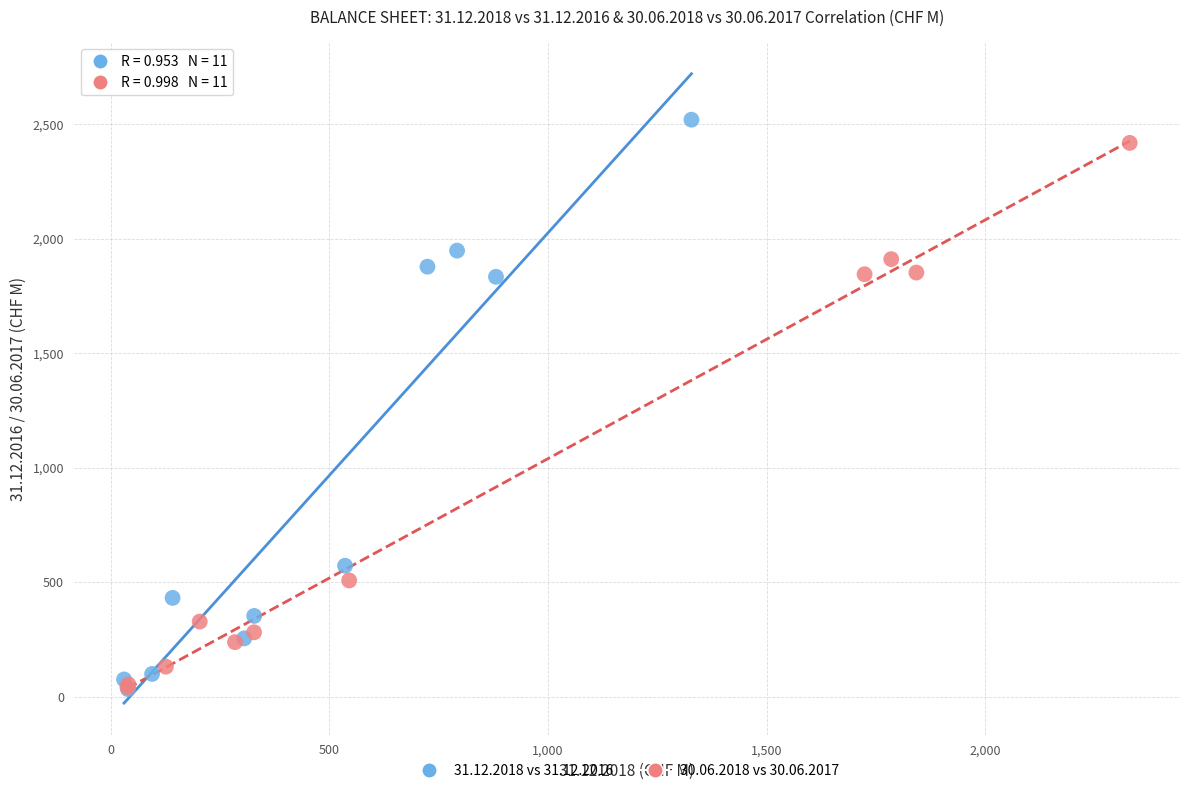

Which series has the widest spread of Y values?

31.12.2018 vs 31.12.2016